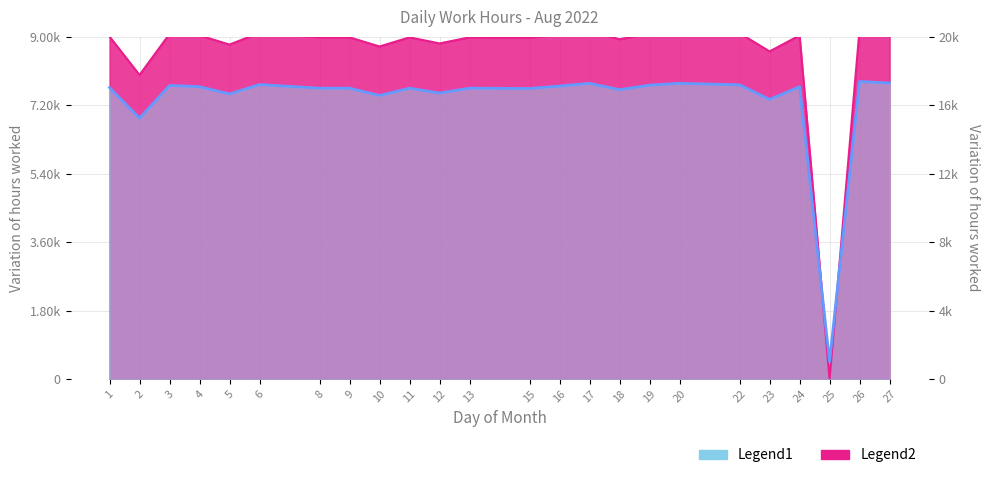

Reading left to right, what are all the values shown in this chart?

1=9010	2=8000	3=9080	4=9040	5=8800	6=9110	8=8990	9=8990	10=8750	11=8990	12=8830	13=8990	15=8980	16=9060	17=9150	18=8940	19=9090	20=9150	22=9100	23=8620	24=9040	25=0	26=9210	27=9160